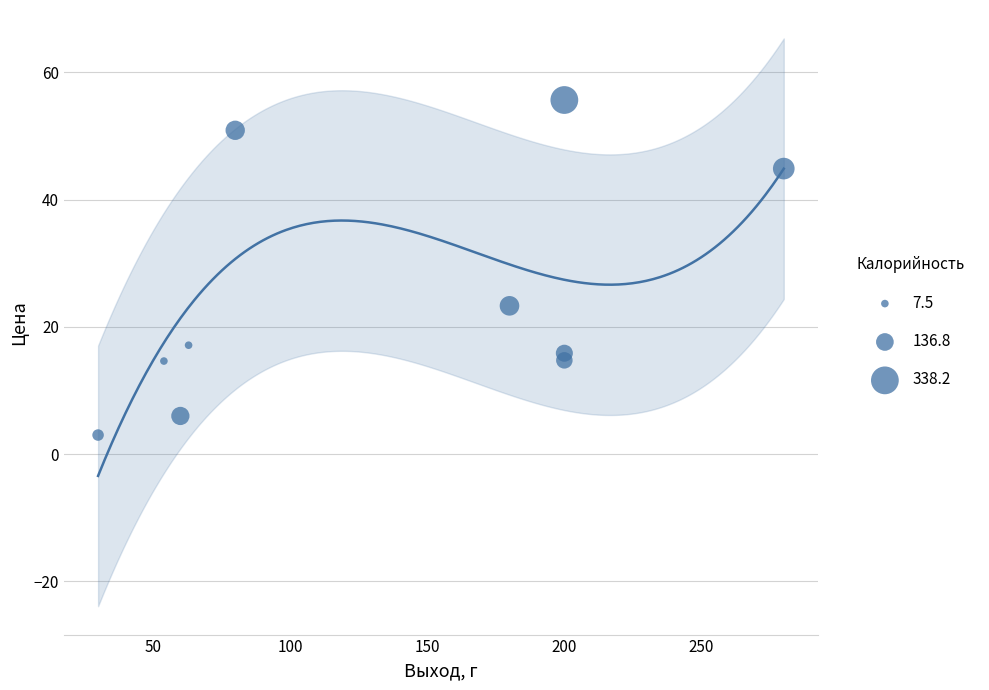

What is the range of Y values (max minus min)?

52.7